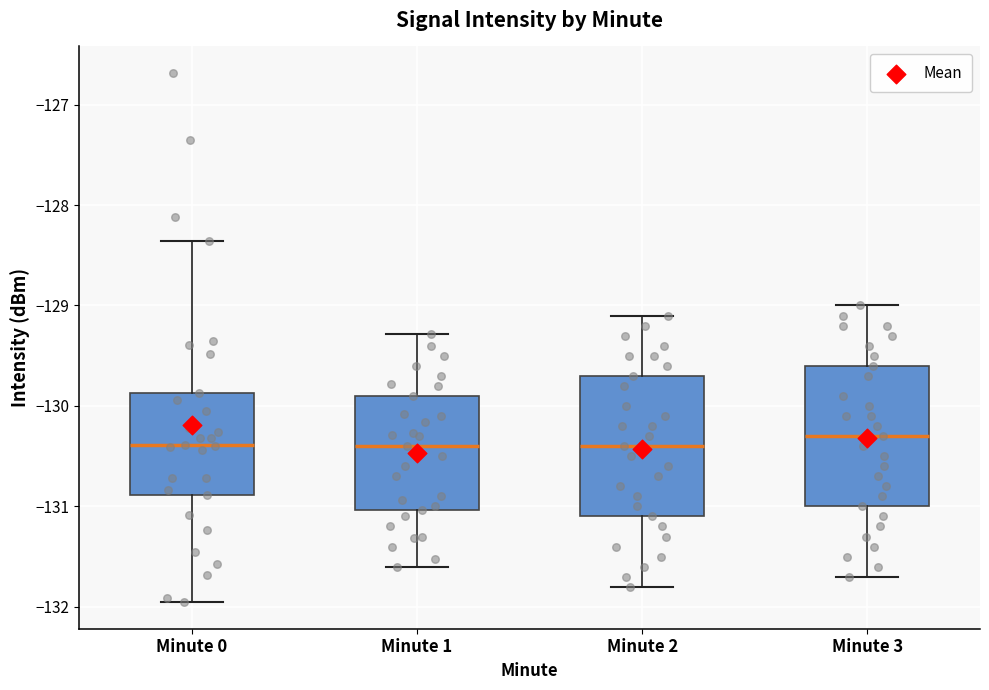

Where is the lower edge of the box for Minute 3 on the y-axis? The values are not printed on the chart, so give them approximately, as read against the axis.

-131.0